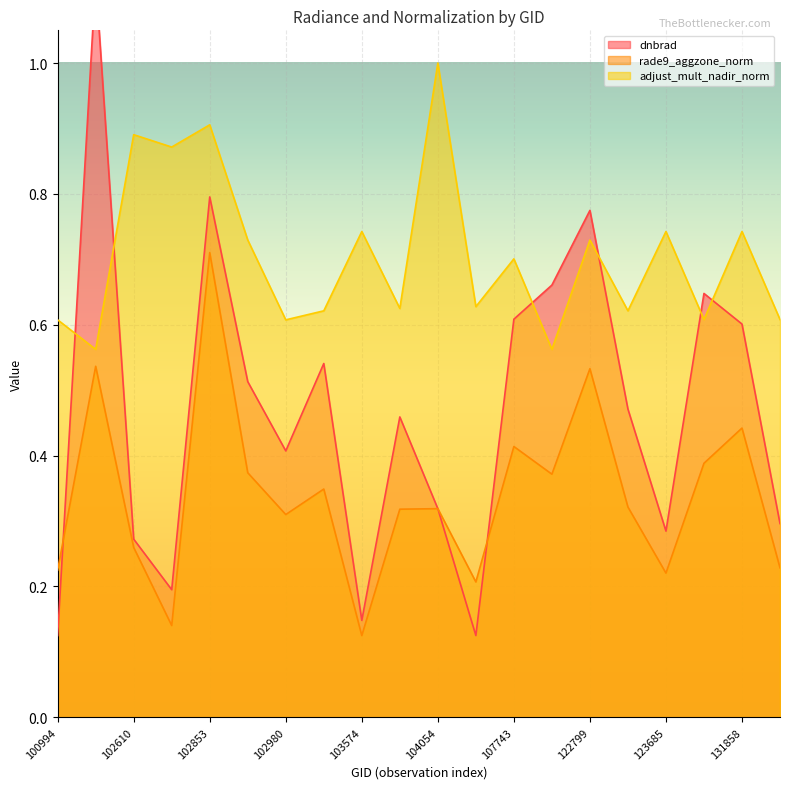

Count the number of data series in this chart.

3